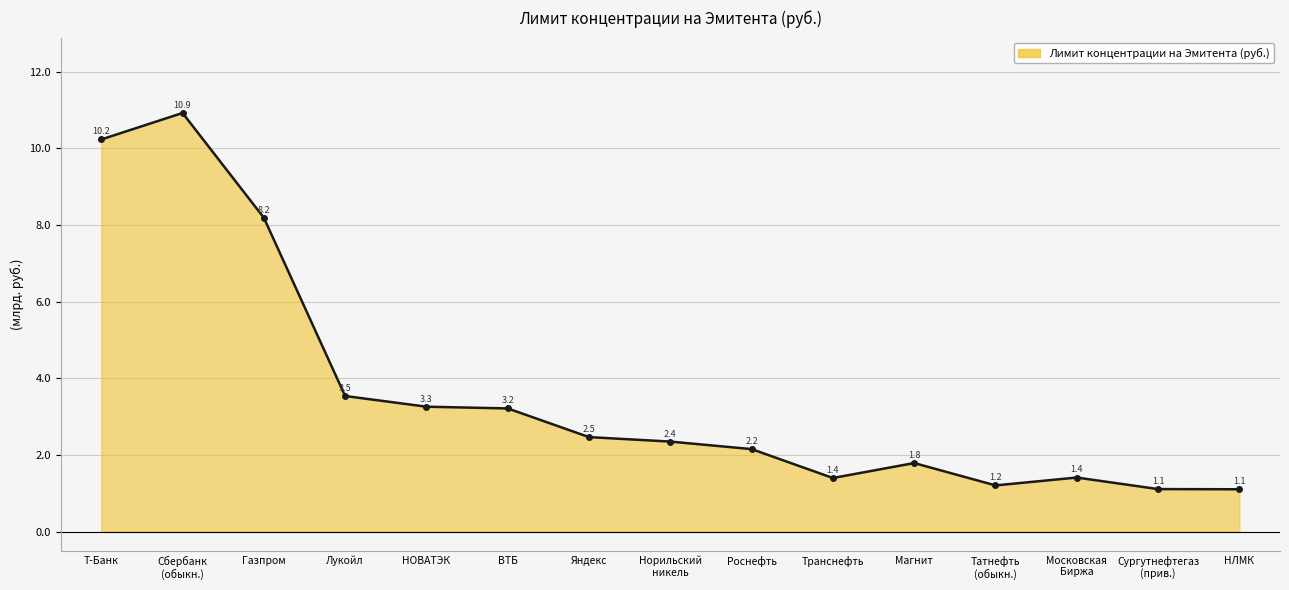

Reading left to right, transcribe all the data shown in this chart.

10231000000	10922000000	8190000000	3540000000	3261000000	3216000000	2468000000	2351000000	2155000000	1401000000	1791000000	1208000000	1413000000	1112000000	1107000000